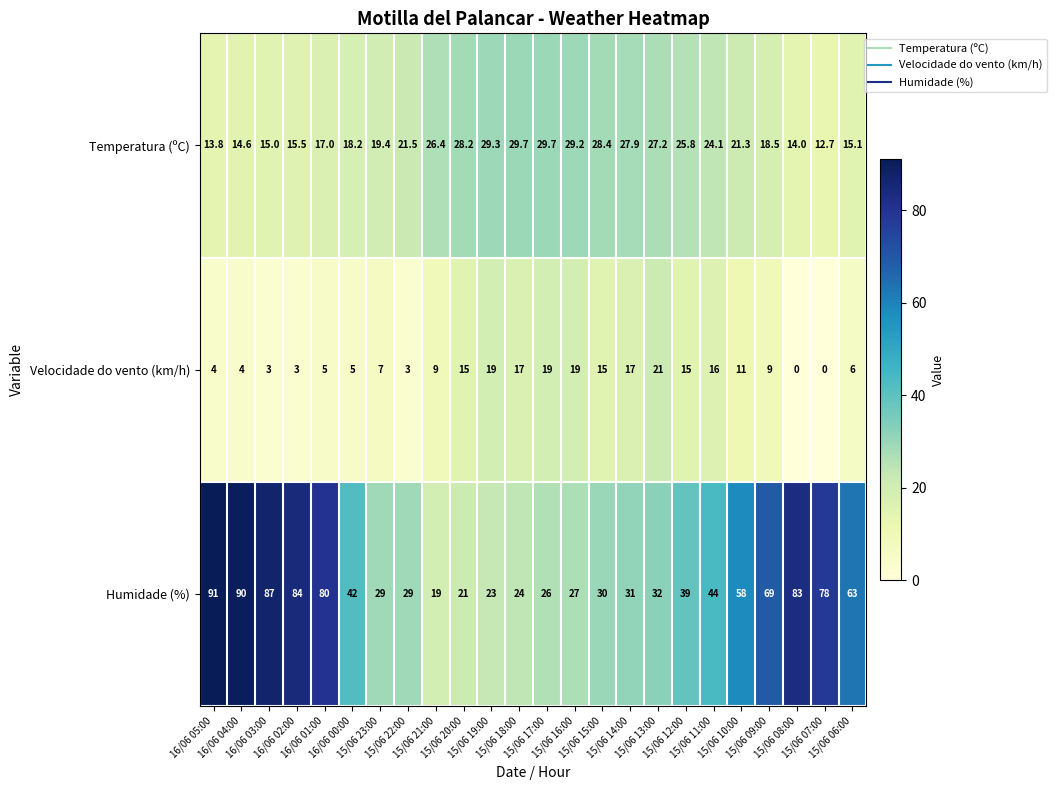

What is the greatest value displayed?

91.0